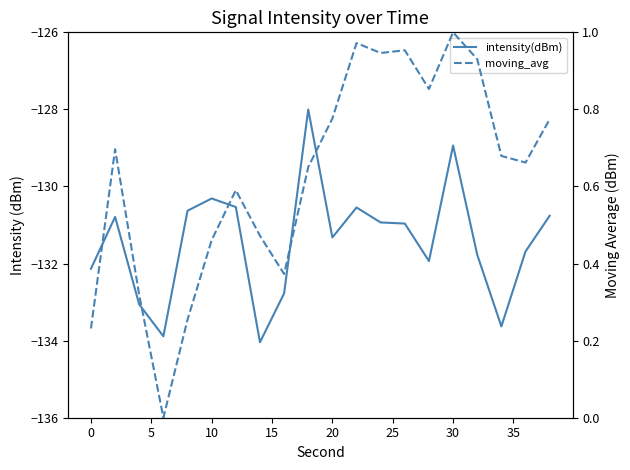

At how many categories does at least one series exceed -33?

20